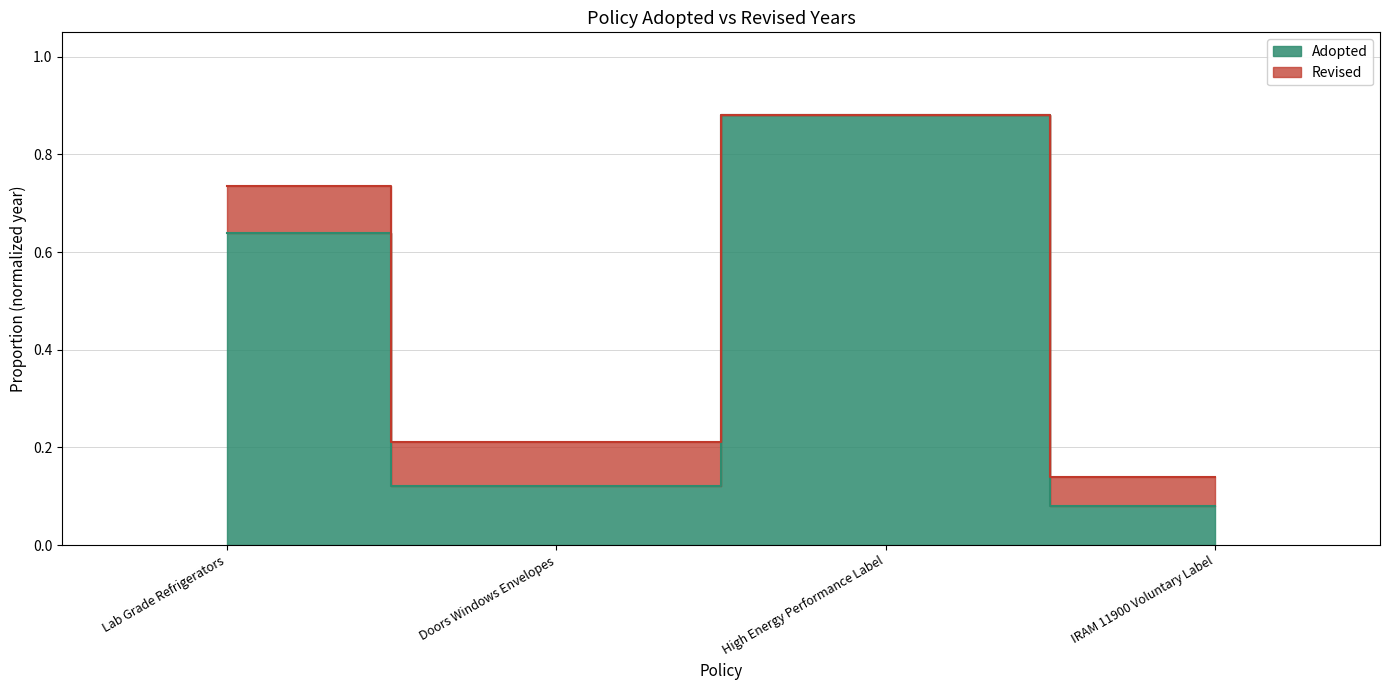

Where is the first local minimum?

Doors Windows Envelopes